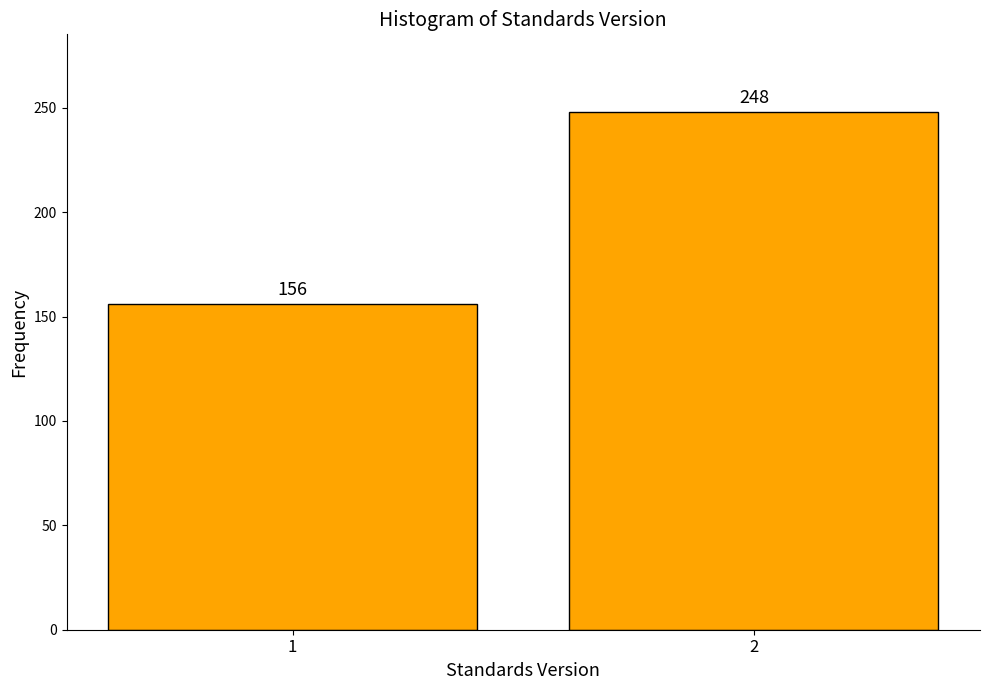

Reading left to right, what are all the values shown in this chart?

1=156	2=248